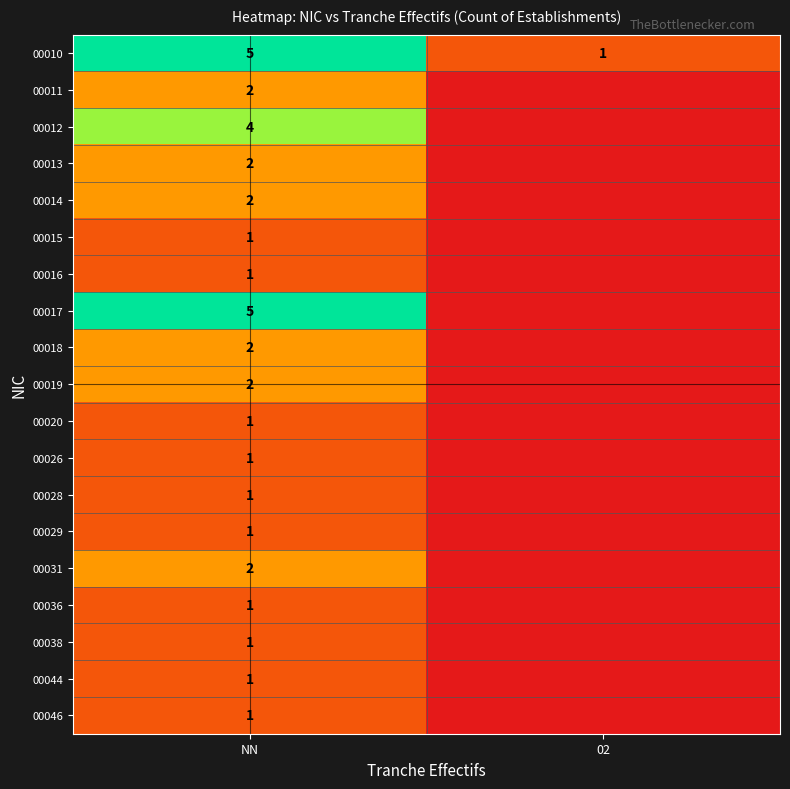

The 00031 series shows 4 at NN. True or false?

False